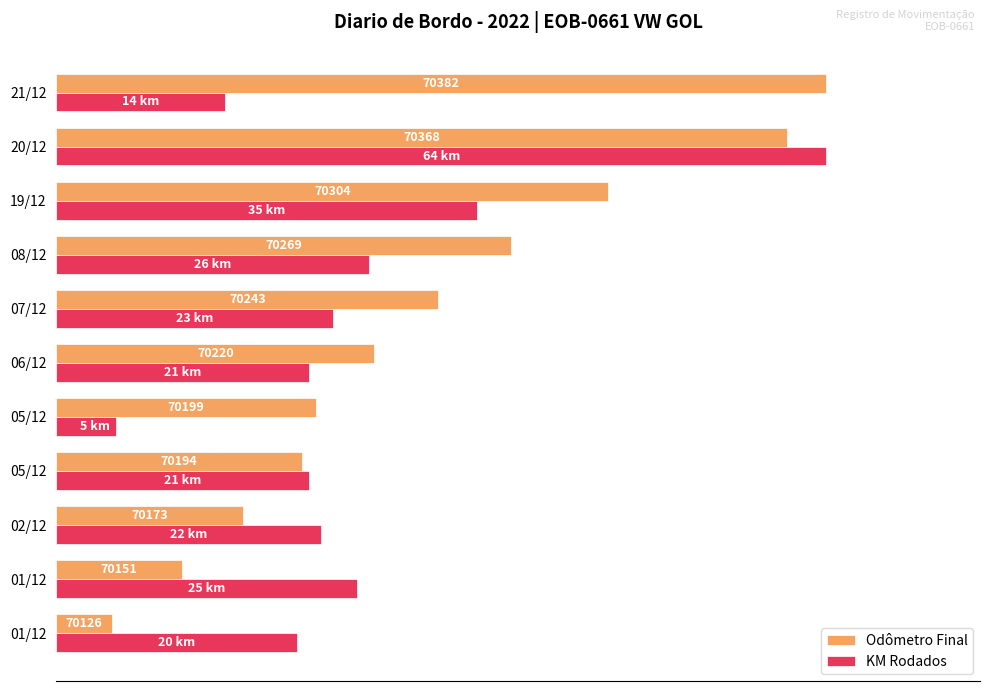

What are all the series names shown in the legend?

Odômetro Final, KM Rodados